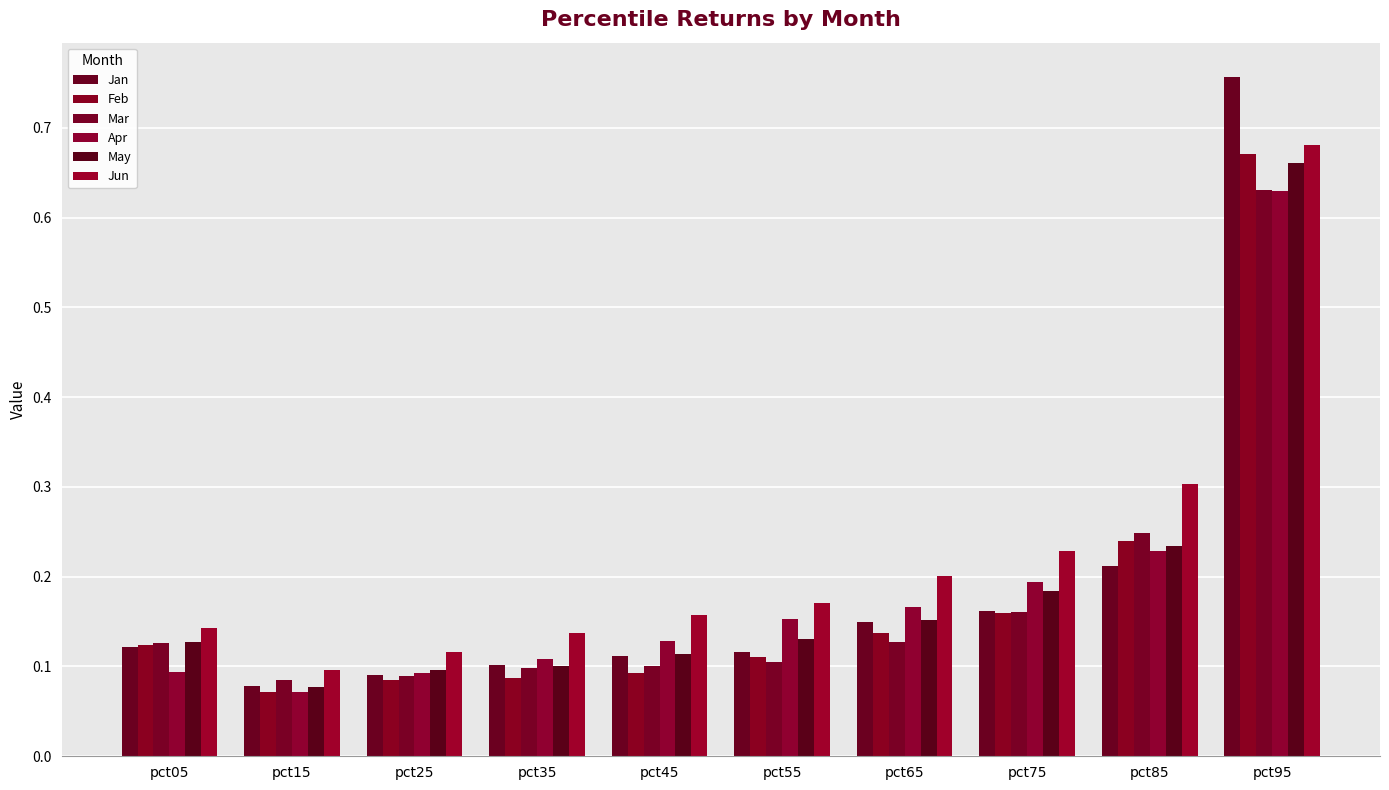

Reading left to right, what are all the values shown in this chart?

Jan: pct05=0.1	pct15=0.1	pct25=0.1	pct35=0.1	pct45=0.1	pct55=0.1	pct65=0.2	pct75=0.2	pct85=0.2	pct95=0.8
Feb: pct05=0.1	pct15=0.1	pct25=0.1	pct35=0.1	pct45=0.1	pct55=0.1	pct65=0.1	pct75=0.2	pct85=0.2	pct95=0.7
Mar: pct05=0.1	pct15=0.1	pct25=0.1	pct35=0.1	pct45=0.1	pct55=0.1	pct65=0.1	pct75=0.2	pct85=0.2	pct95=0.6
Apr: pct05=0.1	pct15=0.1	pct25=0.1	pct35=0.1	pct45=0.1	pct55=0.2	pct65=0.2	pct75=0.2	pct85=0.2	pct95=0.6
May: pct05=0.1	pct15=0.1	pct25=0.1	pct35=0.1	pct45=0.1	pct55=0.1	pct65=0.2	pct75=0.2	pct85=0.2	pct95=0.7
Jun: pct05=0.1	pct15=0.1	pct25=0.1	pct35=0.1	pct45=0.2	pct55=0.2	pct65=0.2	pct75=0.2	pct85=0.3	pct95=0.7